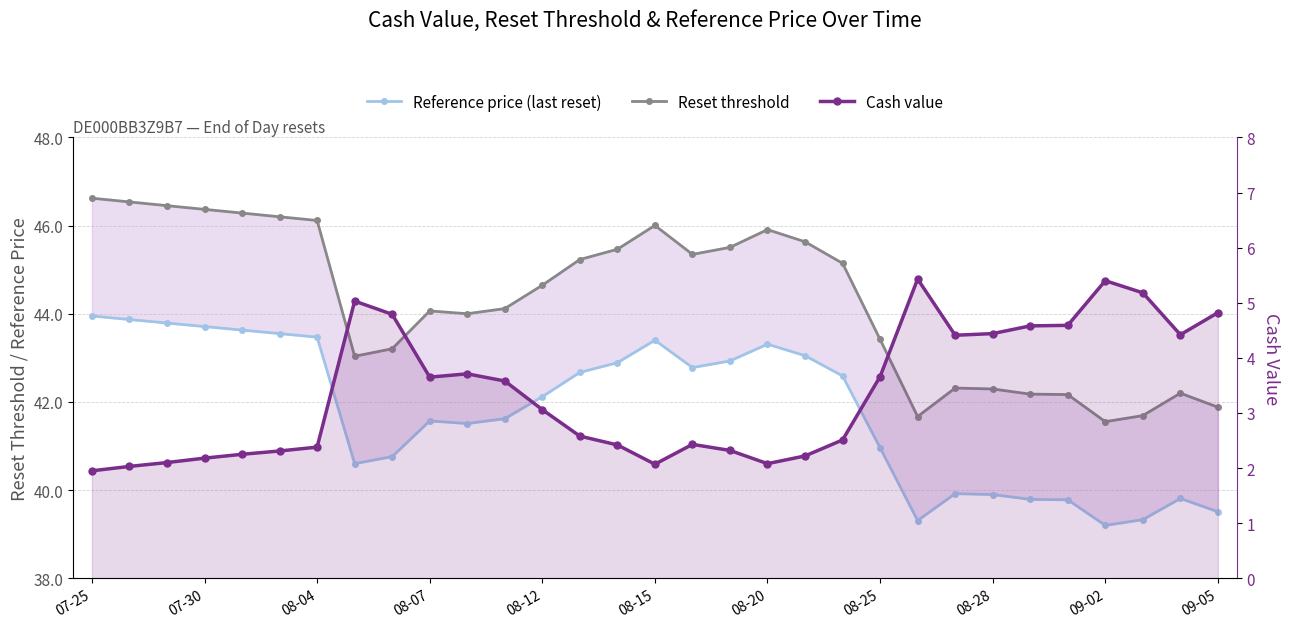

Between 15 and 20, which series saw the biggest shift?

Reset threshold